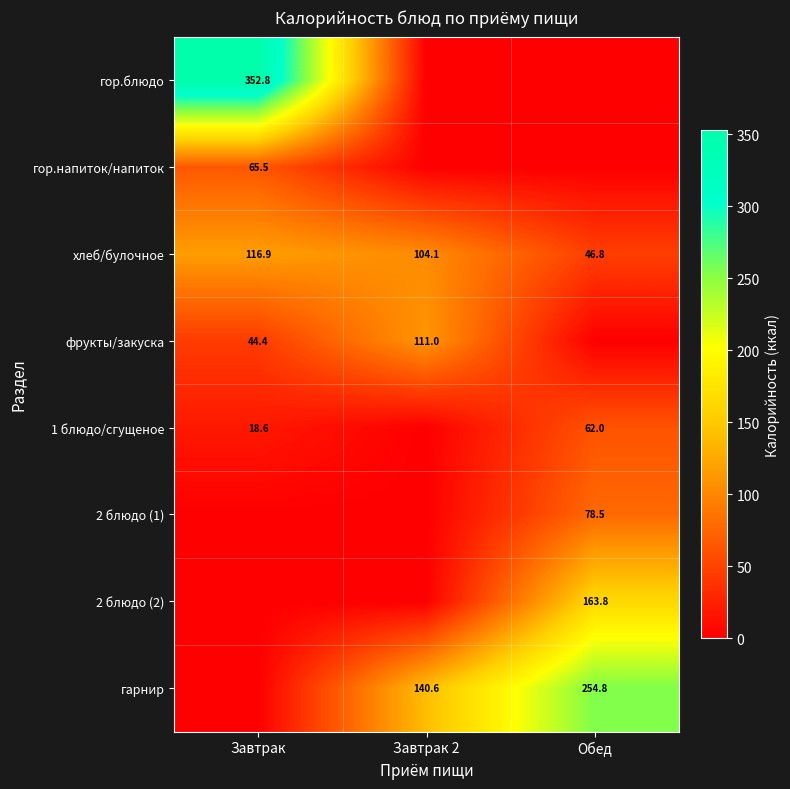

What is the approximate value of хлеб/булочное at Обед?

46.8